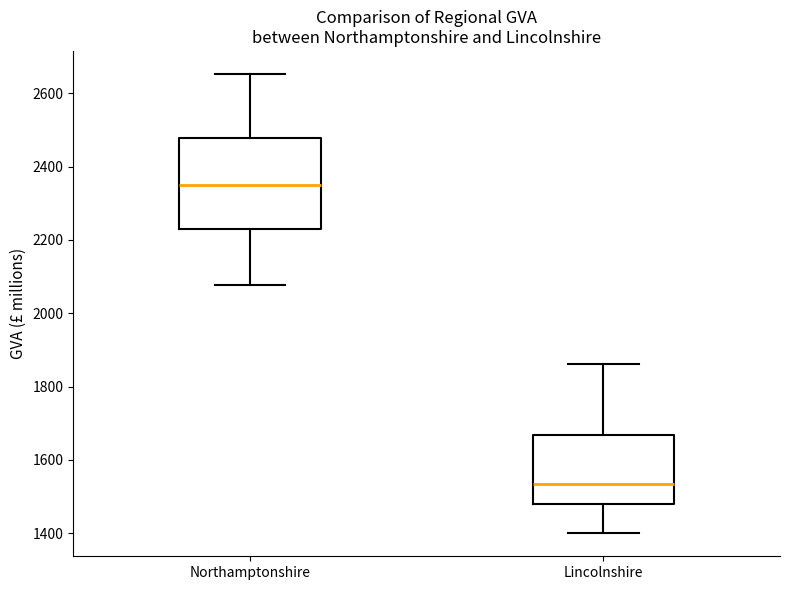

Where does the lower whisker of the box for Lincolnshire end on the y-axis? The values are not printed on the chart, so give them approximately, as read against the axis.

1400